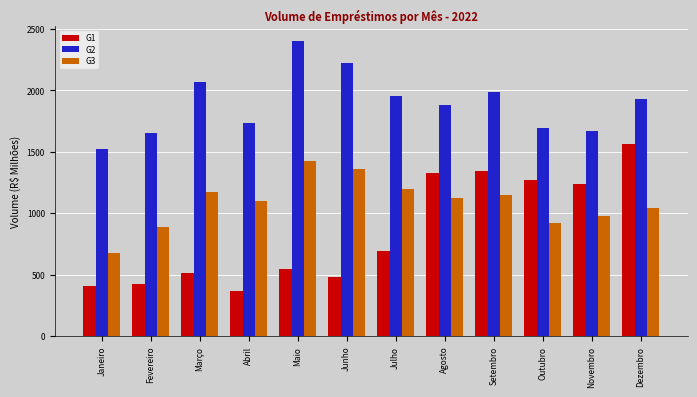

Rank the series by their average value, from lowest to highest.

G1, G3, G2